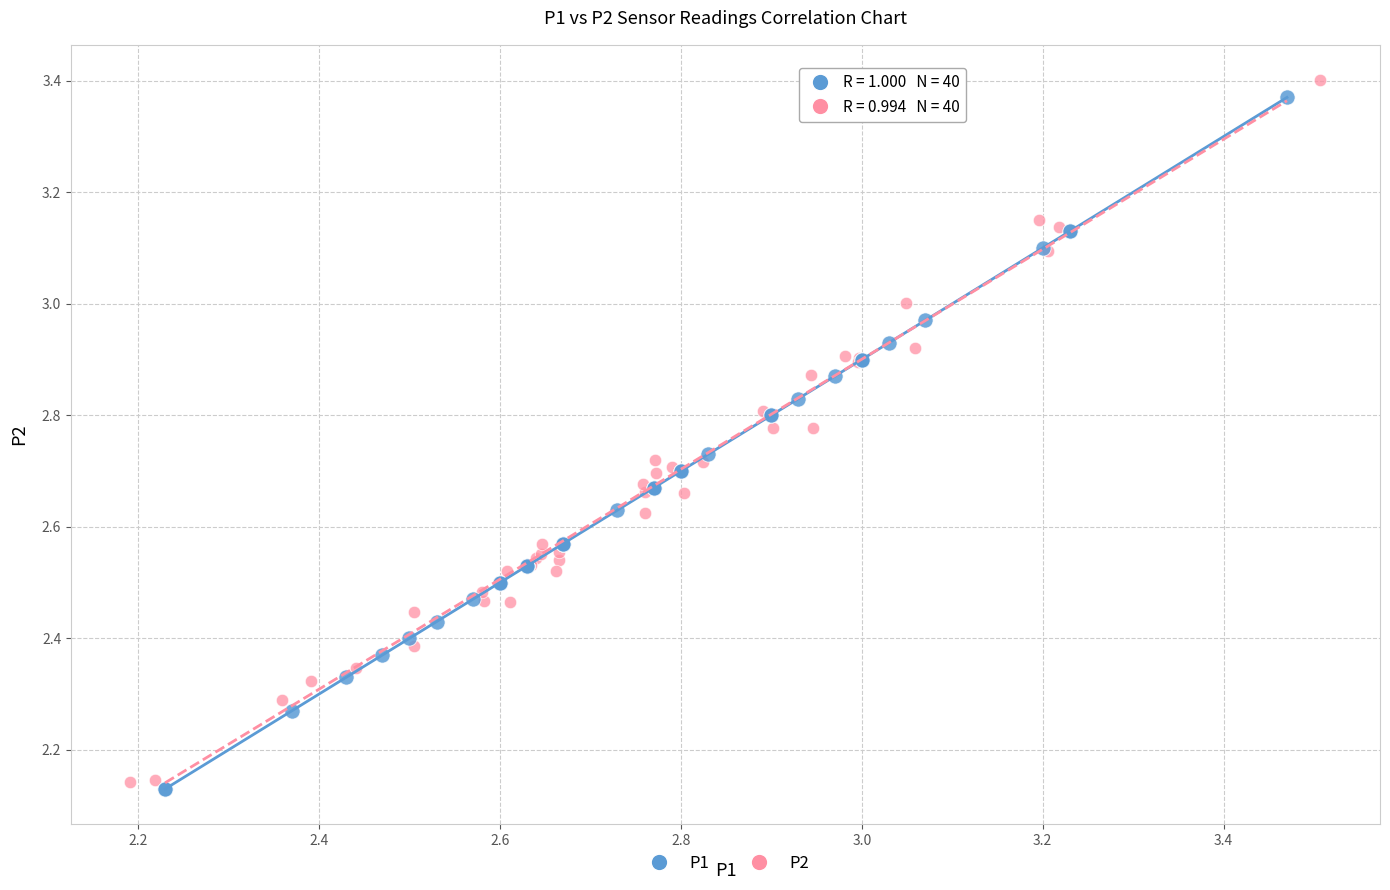

Which series has the widest spread of Y values?

P2